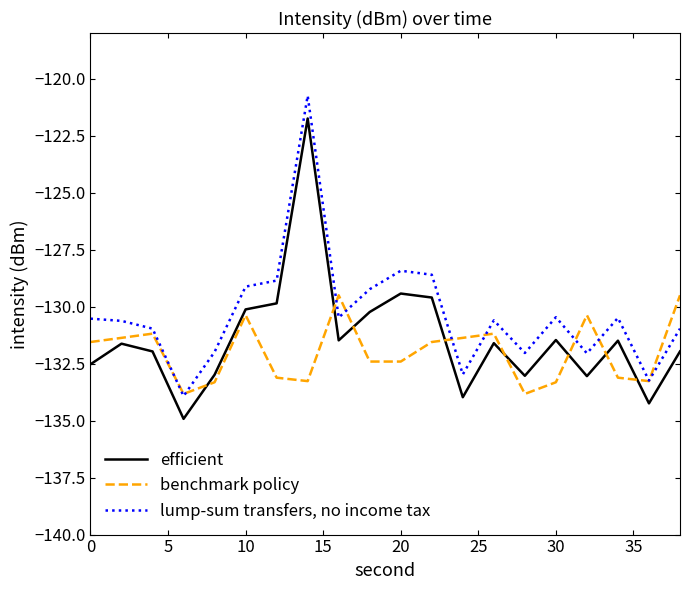

True or false: lump-sum transfers, no income tax and efficient cross at least once.

False